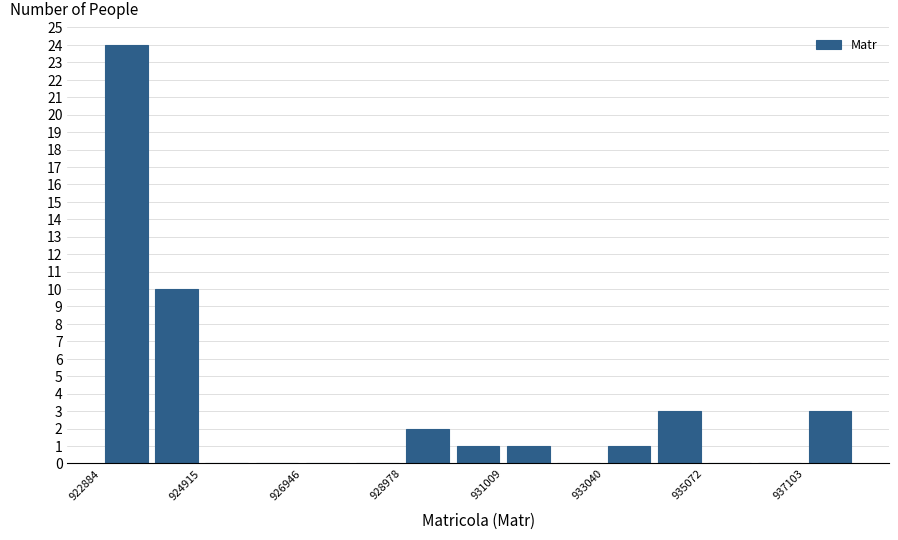

Read against the x-axis, roughly where is the centre of the tallest bar?

923500